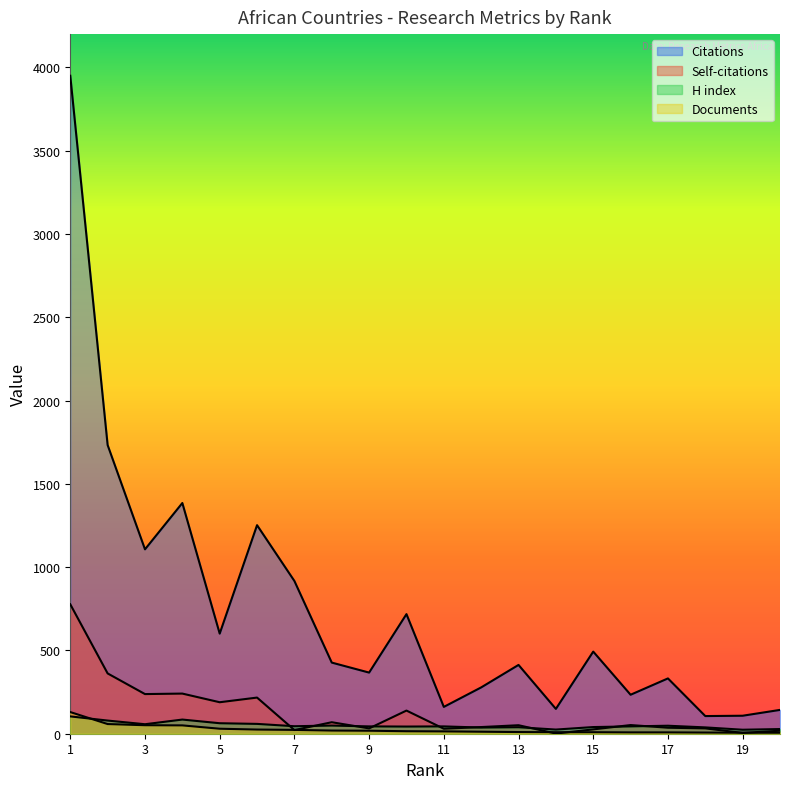

Reading left to right, what are all the values shown in this chart?

Citations: 1=3950	2=1733	3=1107	4=1385	5=601	6=1252	7=917	8=427	9=367	10=718	11=161	12=278	13=413	14=149	15=493	16=234	17=332	18=106	19=108	20=143
Self-citations: 1=777	2=362	3=238	4=241	5=189	6=217	7=22	8=69	9=32	10=139	11=30	12=40	13=51	14=1	15=26	16=52	17=36	18=32	19=5	20=18
H index: 1=104	2=79	3=57	4=85	5=63	6=59	7=45	8=49	9=44	10=43	11=44	12=37	13=39	14=25	15=40	16=44	17=48	18=38	19=24	20=28
Documents: 1=130	2=58	3=51	4=50	5=30	6=25	7=23	8=19	9=18	10=15	11=14	12=12	13=10	14=9	15=9	16=8	17=8	18=7	19=6	20=6